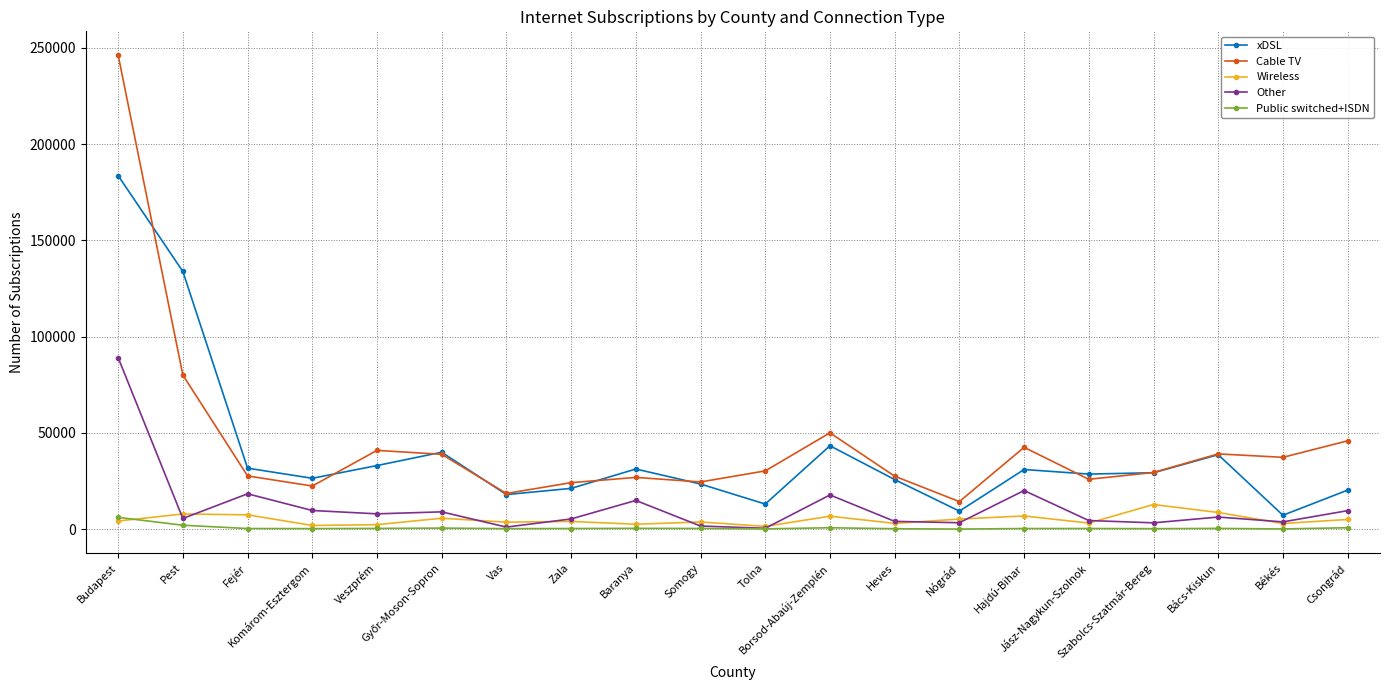

What is the minimum value shown in the chart?

84